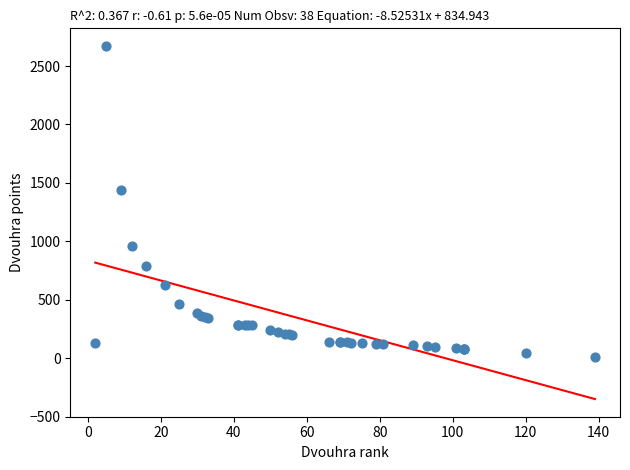

What Y value in the scatter plot is closest to 1342?

1437